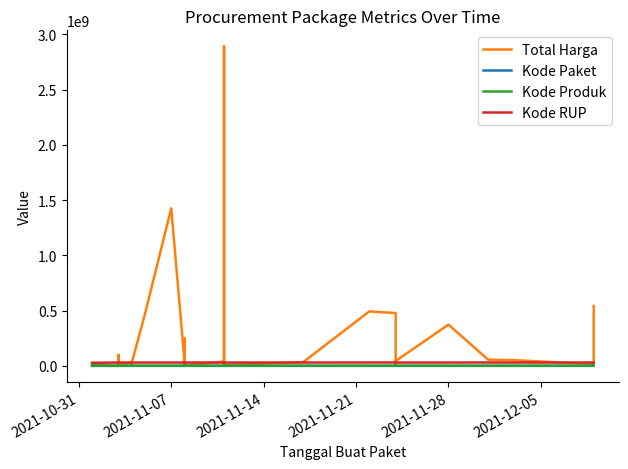

What is the difference between the second highest and second lowest values in the Kode RUP series?

2574025